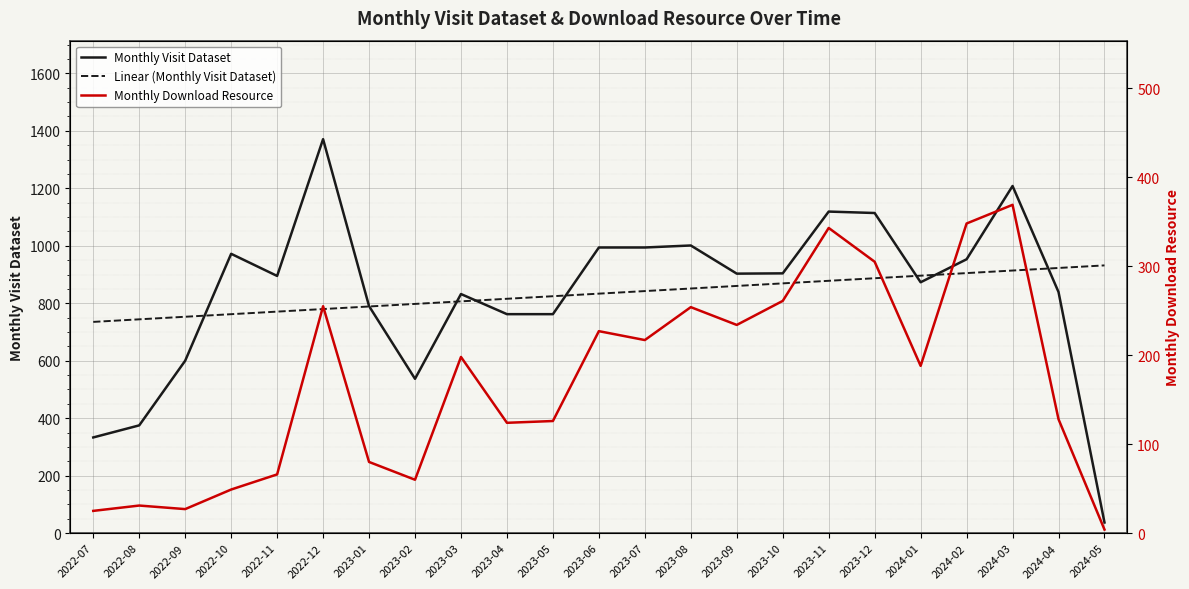

Count the number of categories in the chart.

23